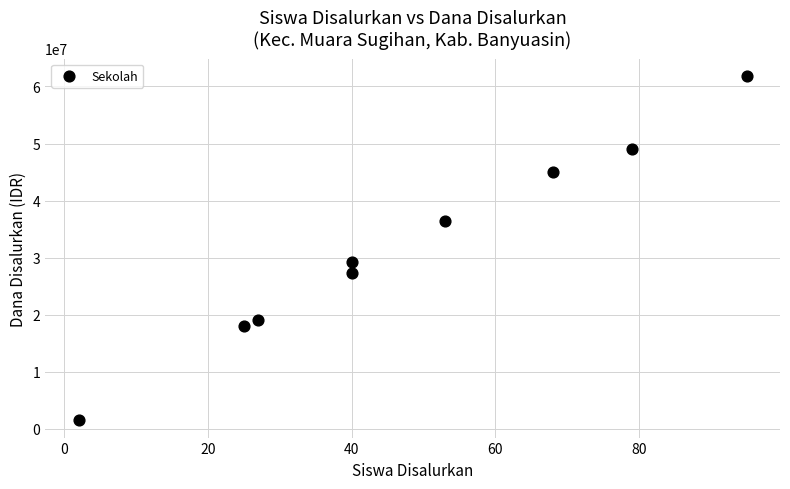

What is the range of X values (max minus min)?

93